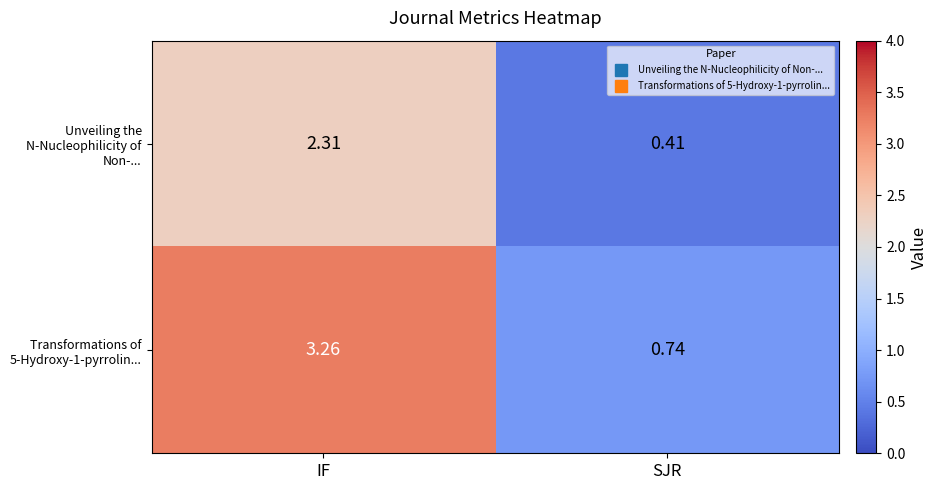

List the series in order of their peak value, lowest first.

Unveiling the N-Nucleophilicity of Non-..., Transformations of 5-Hydroxy-1-pyrrolin...